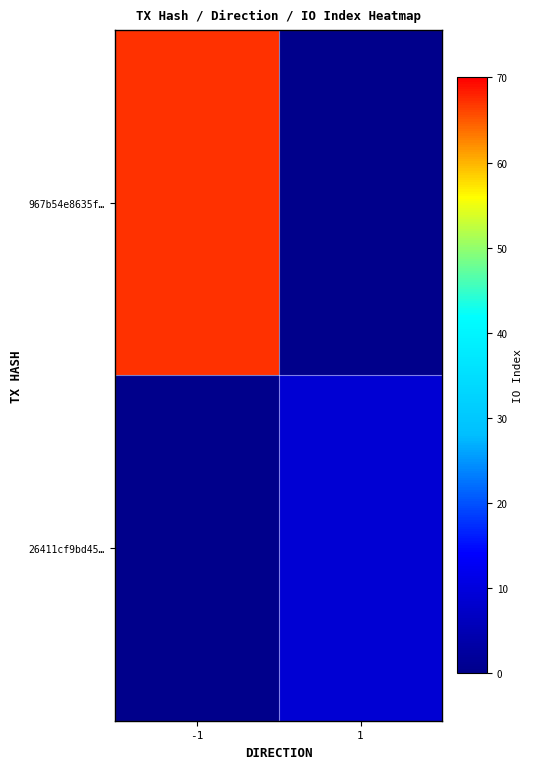

Which series has the largest total across all categories?

967b54e8635f…